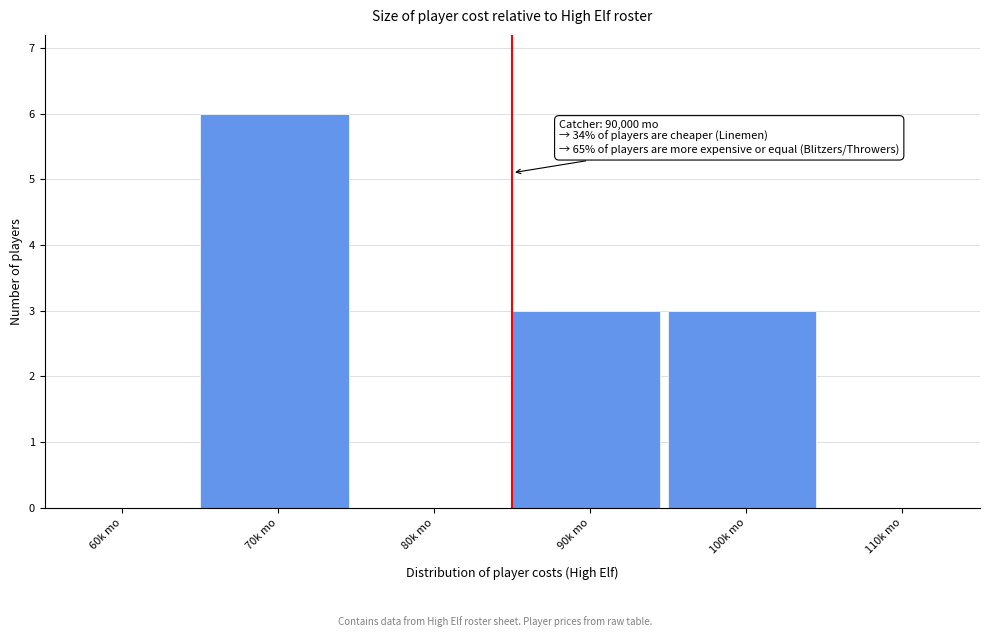

Reading left to right, transcribe all the data shown in this chart.

60k mo=0	70k mo=6	80k mo=0	90k mo=3	100k mo=3	110k mo=0